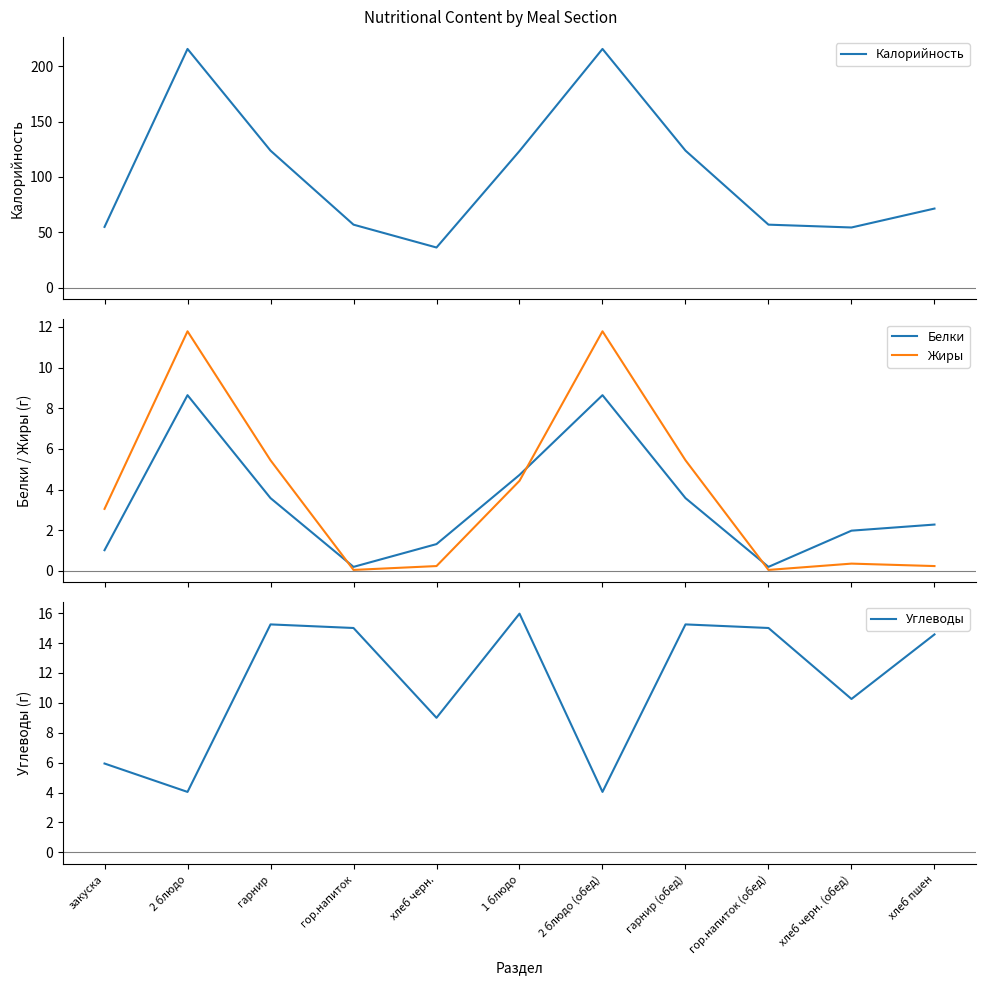

In Жиры, how many points are lower than both neighbors (excluding endpoints)?

2